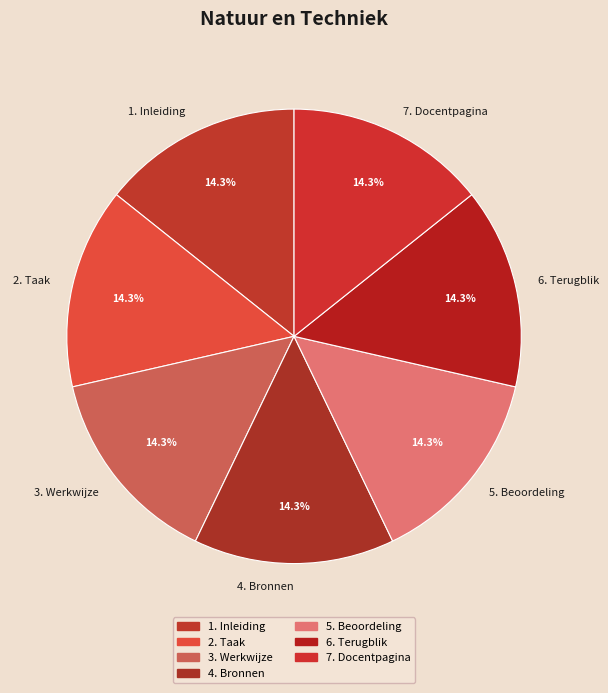

How many segments does this pie chart have?

7